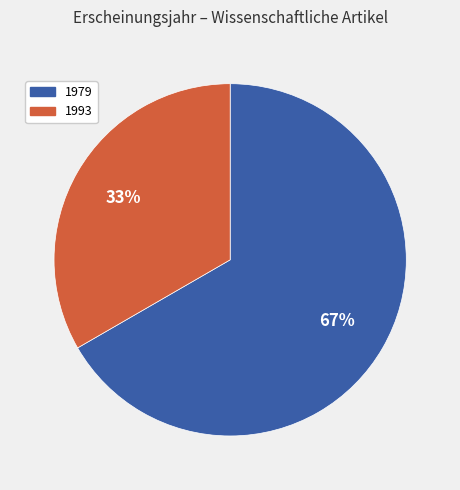

What is the largest slice in the pie chart?

1979